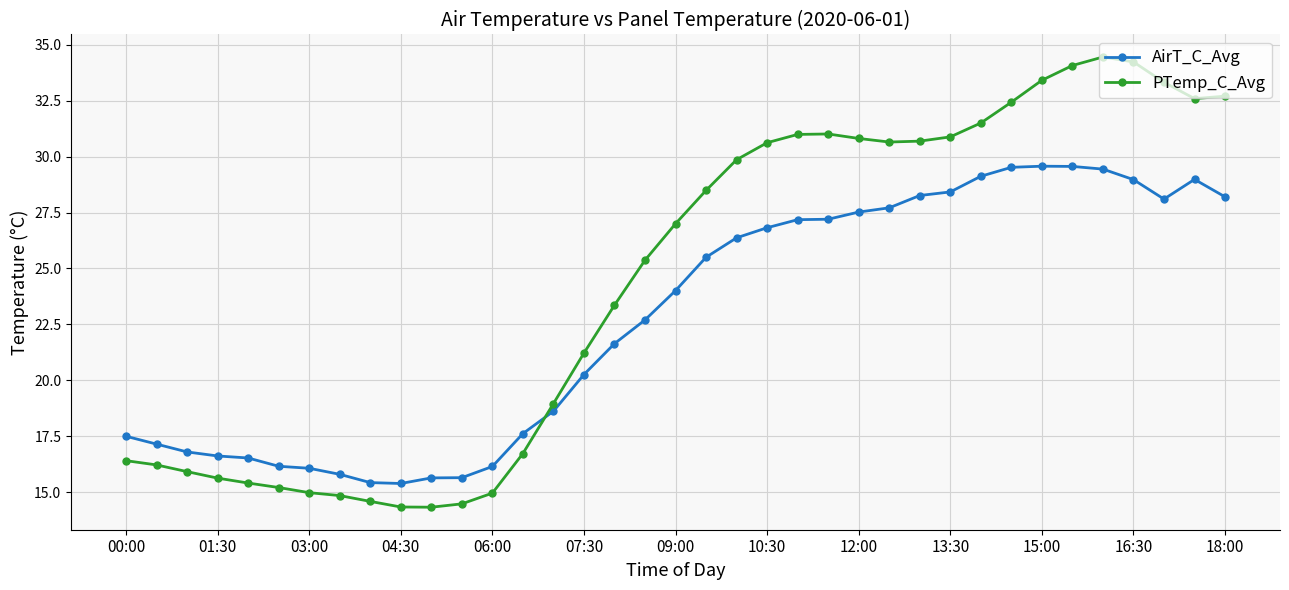

What is the difference between the maximum and minimum values in the PTemp_C_Avg series?

20.1